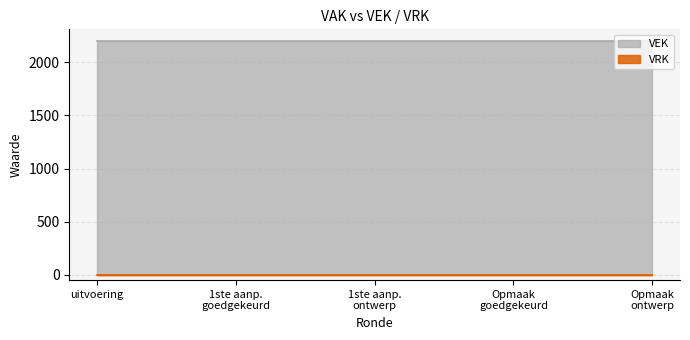

List the labels in order of VRK value, largest first.

2023 uitvoering, 2023 1ste aanpassing – goedgekeurd, 2023 1ste aanpassing – ontwerp, 2023 Opmaak – goedgekeurd, 2023 Opmaak - ontwerp